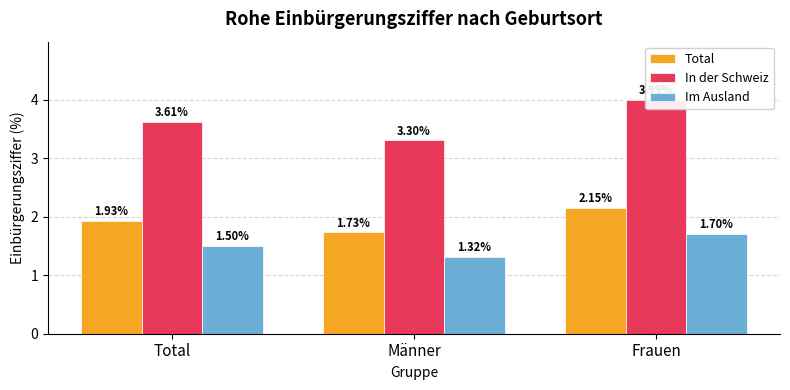

What is the label of the 2nd bar from the right?

Männer